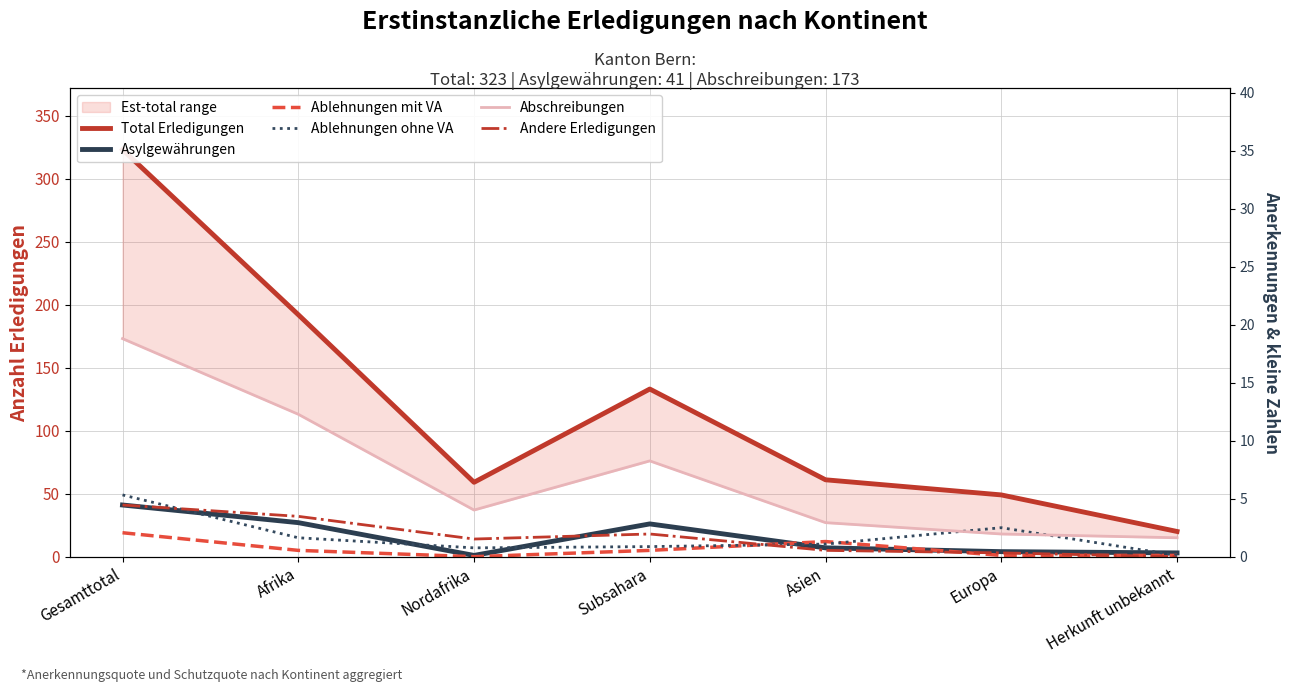

What position from the right is Herkunft unbekannt?

1